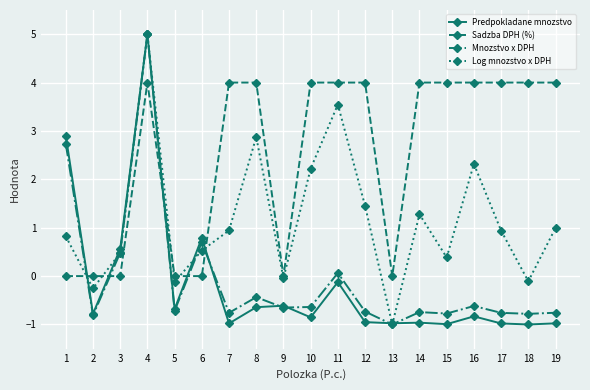

Is this an area chart (filled region under the line)?

No